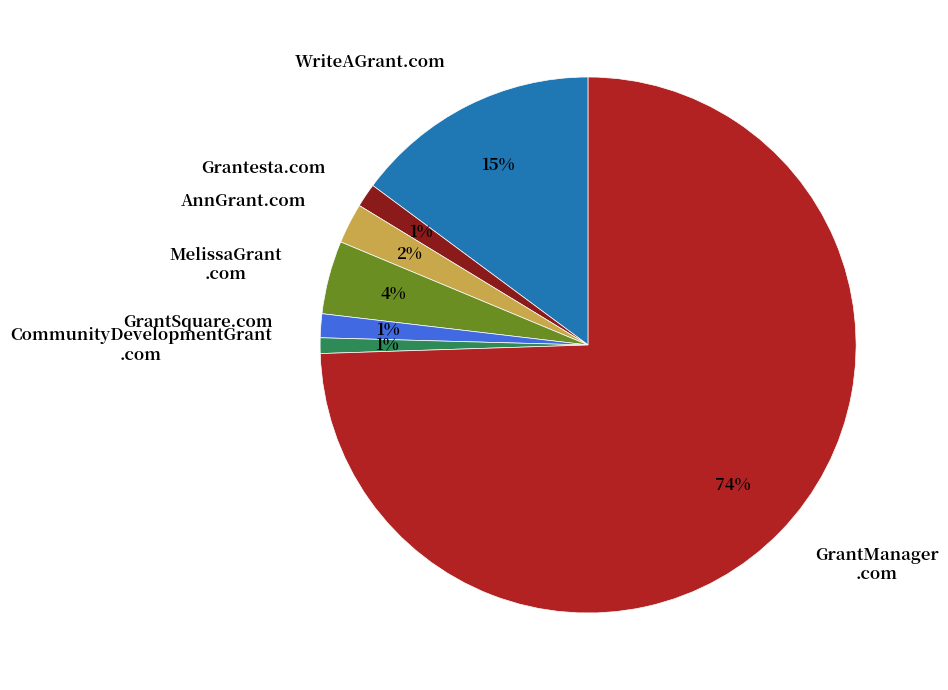

To the nearest percent, what is the difference between the largest and smallest slice percentages?

74%